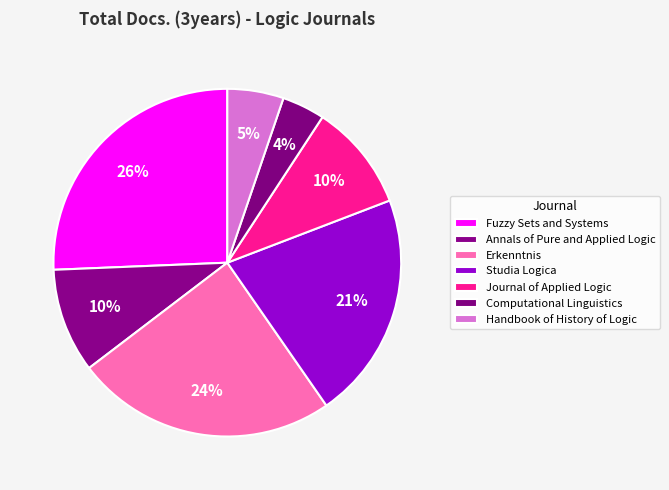

Count the number of slices in the pie.

7